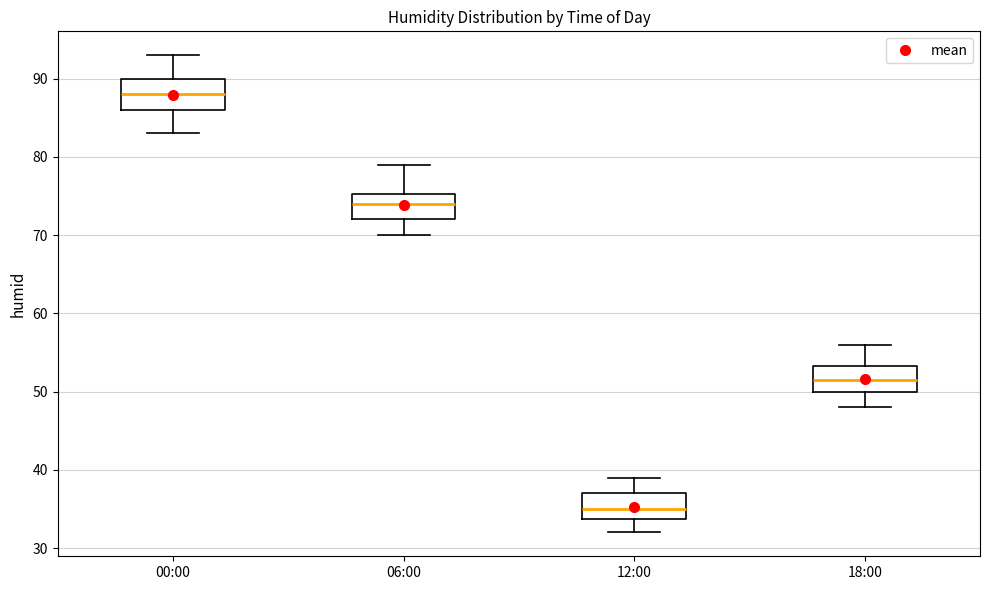

Which box has the highest median line?

00:00